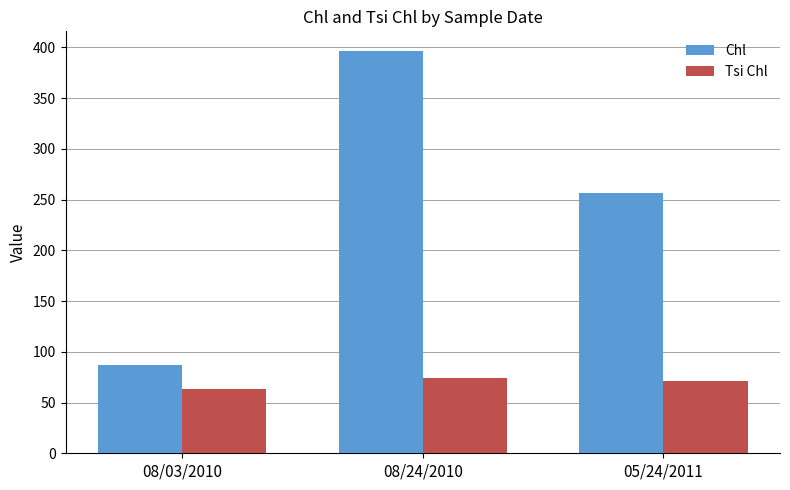

At how many categories does at least one series exceed 111?

2